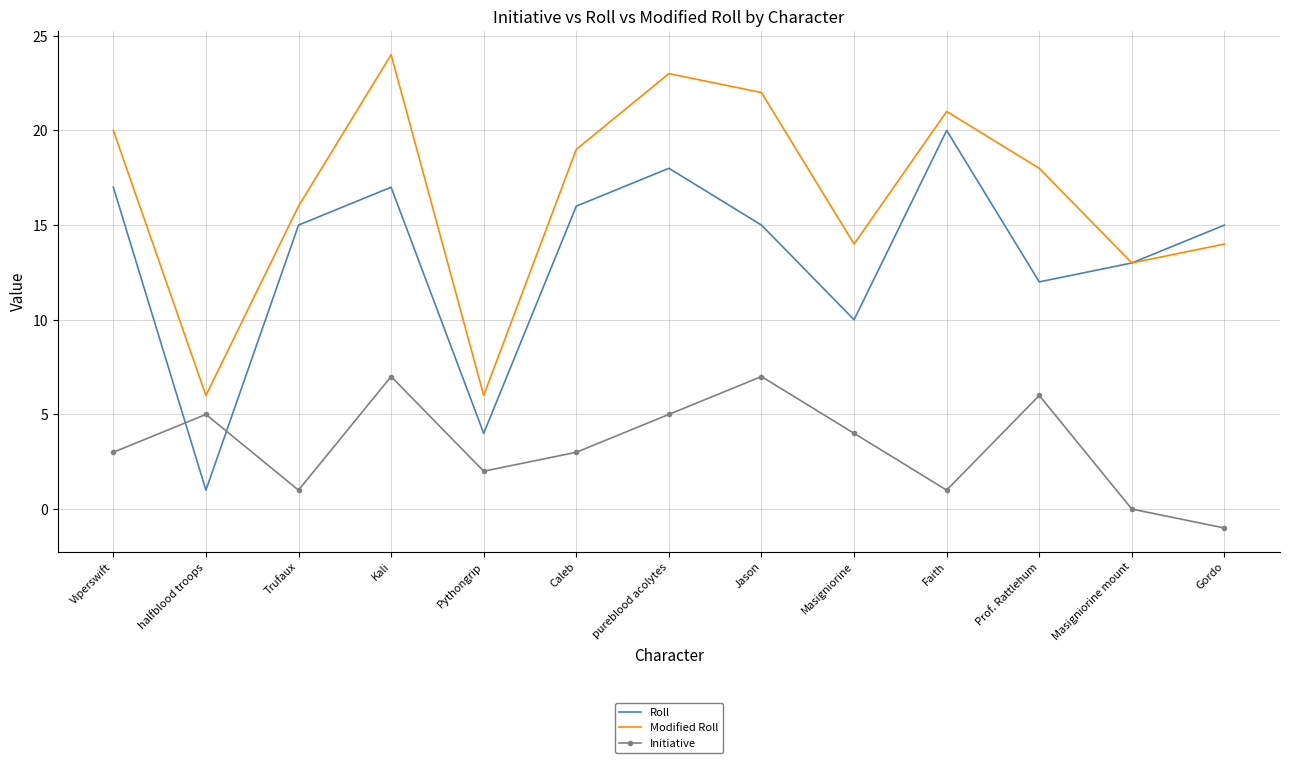

What is the minimum value shown in the chart?

-1